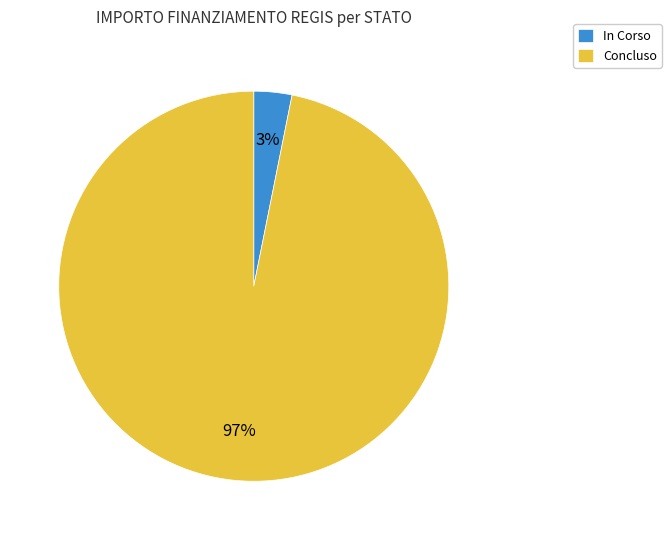

What percentage is the In Corso slice, to the nearest percent?

3%